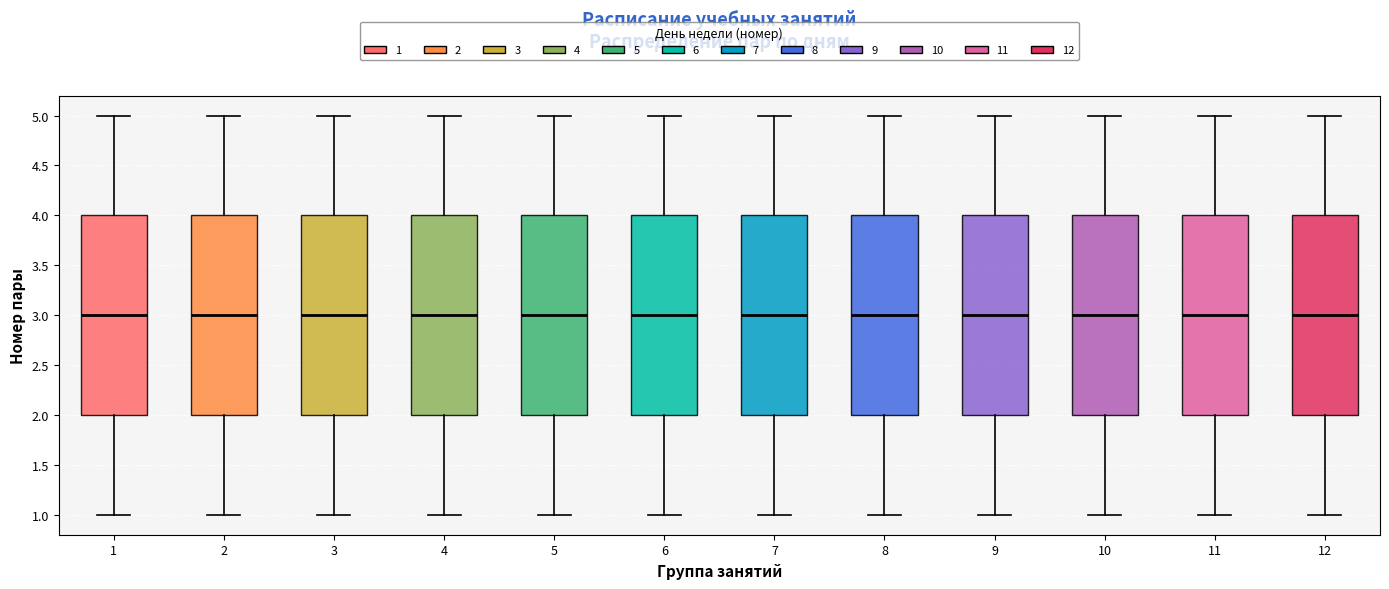

Reading left to right, read every box against the y-axis: the position of its median line, the range the box covers, and the ends of its whiskers. The values are not printed on the chart, so give them approximately, as read against the axis.

1: median 3, box 2 to 4, whiskers 1 to 5
2: median 3, box 2 to 4, whiskers 1 to 5
3: median 3, box 2 to 4, whiskers 1 to 5
4: median 3, box 2 to 4, whiskers 1 to 5
5: median 3, box 2 to 4, whiskers 1 to 5
6: median 3, box 2 to 4, whiskers 1 to 5
7: median 3, box 2 to 4, whiskers 1 to 5
8: median 3, box 2 to 4, whiskers 1 to 5
9: median 3, box 2 to 4, whiskers 1 to 5
10: median 3, box 2 to 4, whiskers 1 to 5
11: median 3, box 2 to 4, whiskers 1 to 5
12: median 3, box 2 to 4, whiskers 1 to 5